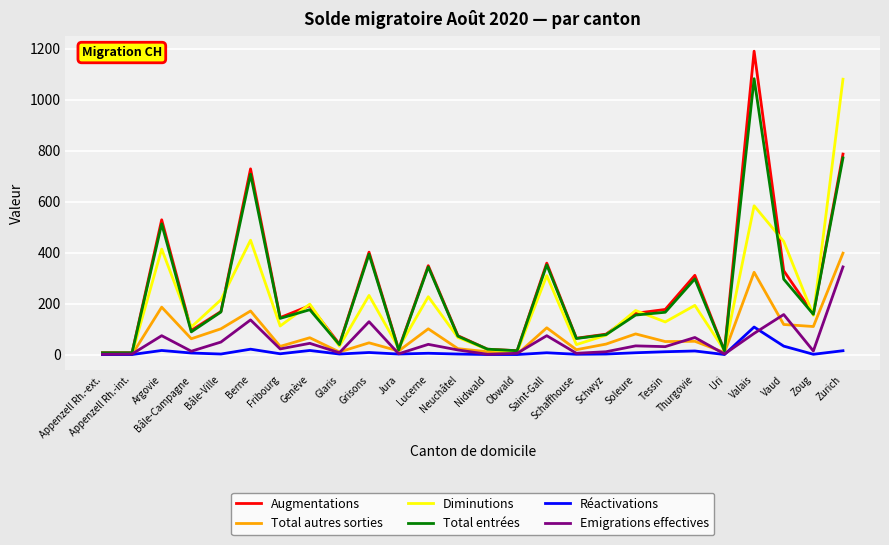

Is it true that Diminutions equals 44 at Tessin?

False